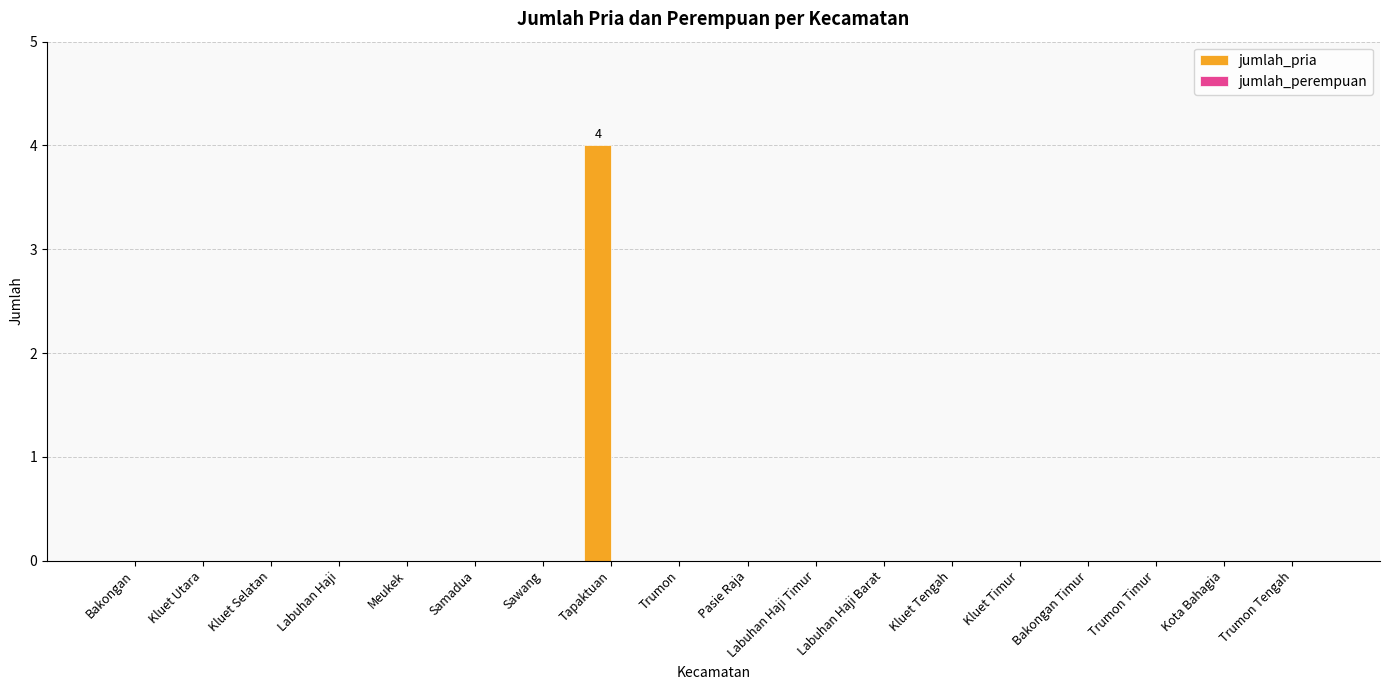

What is the change in value from Tapaktuan to Kluet Tengah?

-4